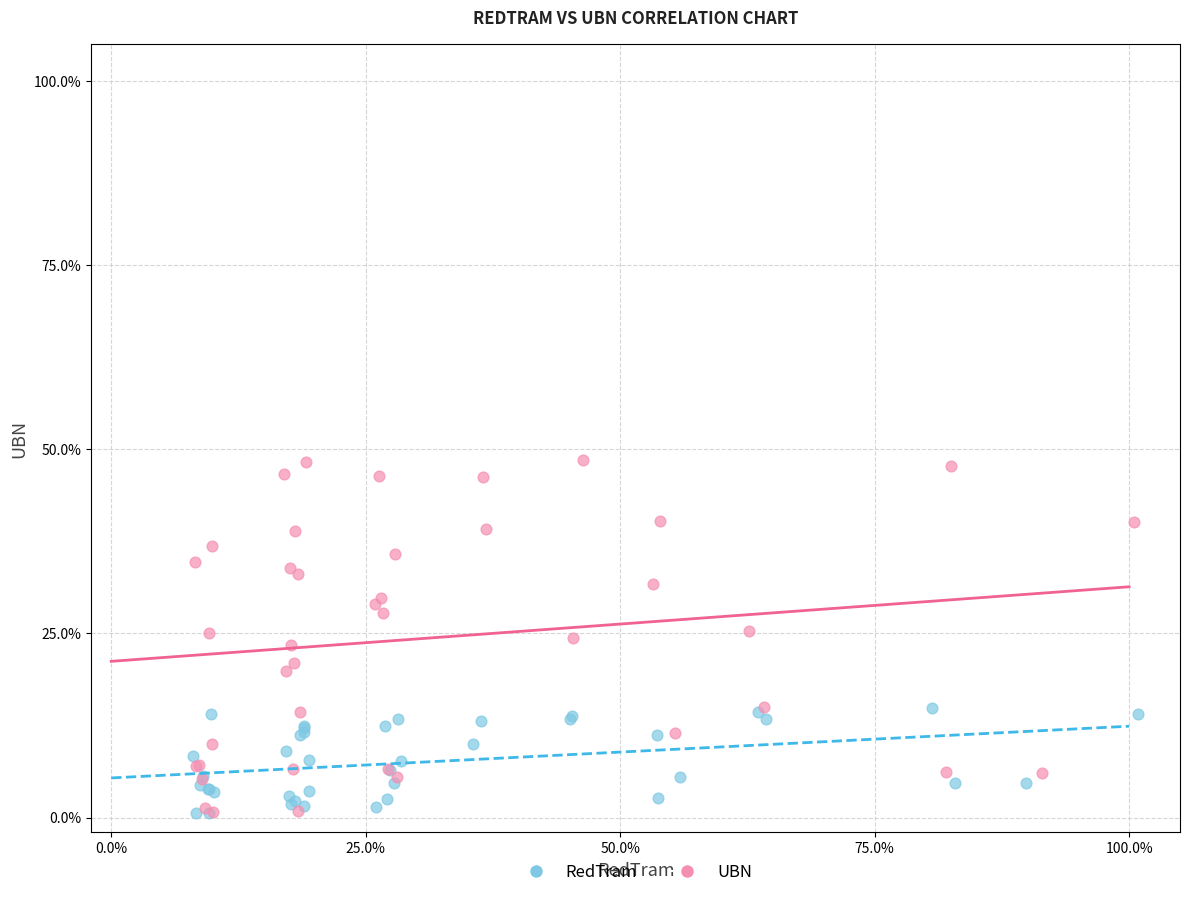

Which series has the widest spread of Y values?

UBN